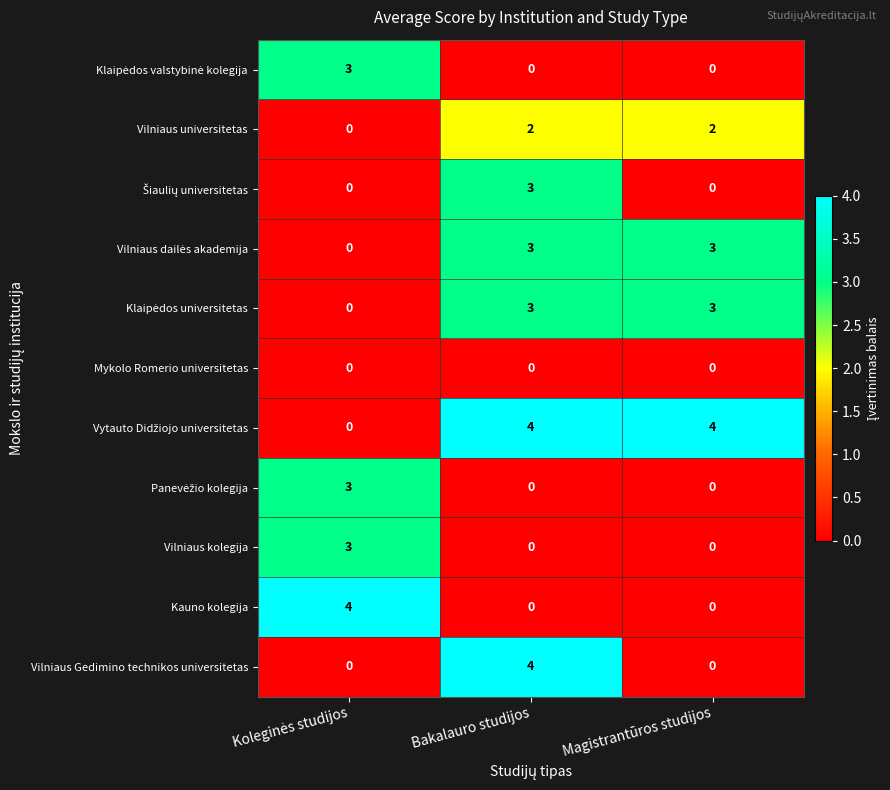

What is the greatest value displayed?

4